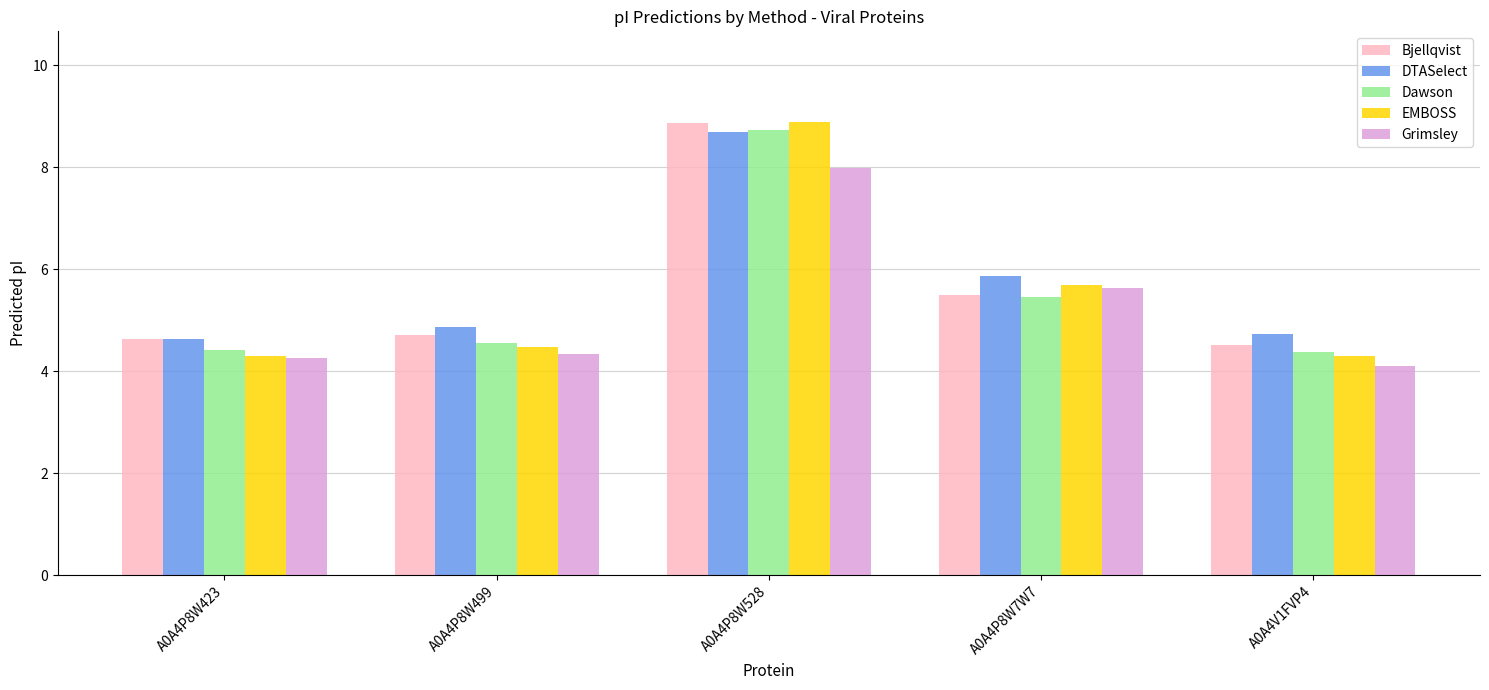

What are all the series names shown in the legend?

Bjellqvist, DTASelect, Dawson, EMBOSS, Grimsley